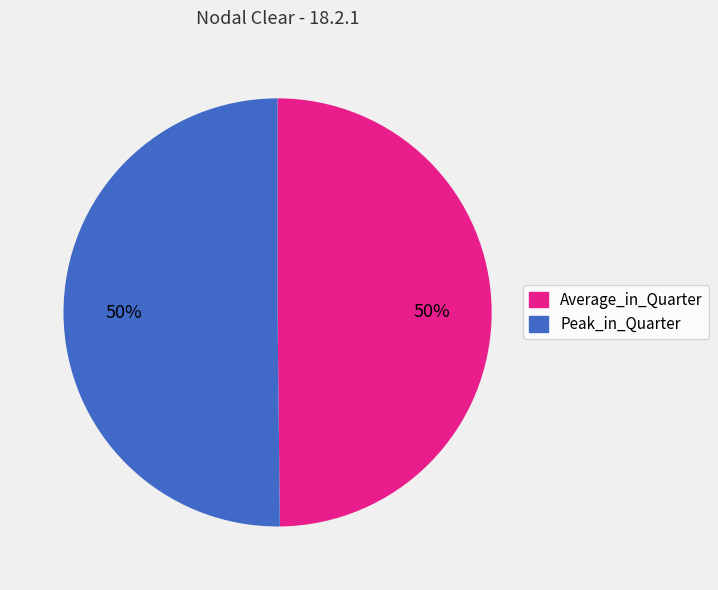

Is the sum of Average_in_Quarter and Peak_in_Quarter greater than half?

Yes